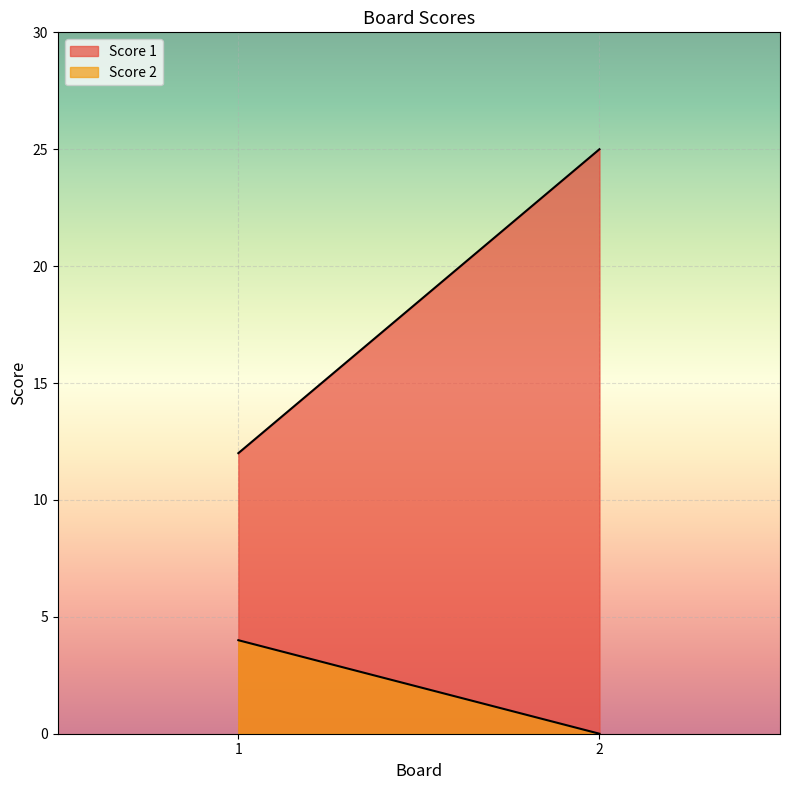

Where is Score 2 nearest to the value 2?

1